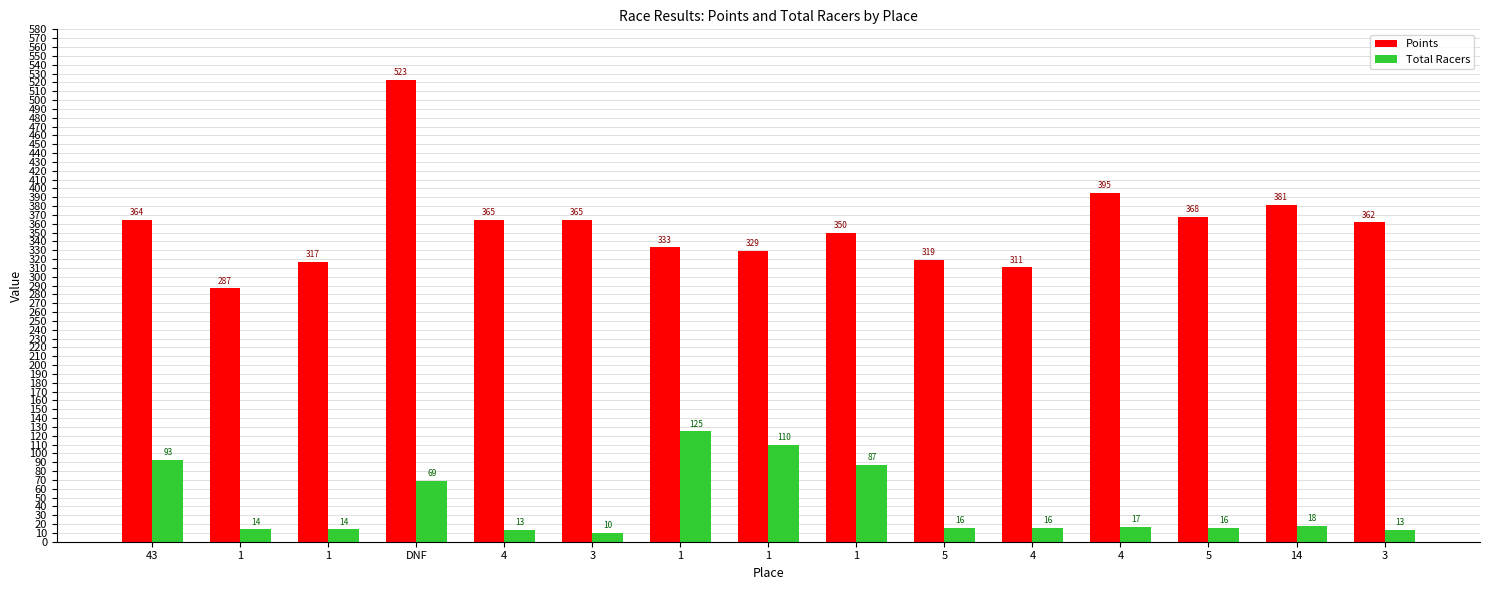

The Points series shows 221.9 at 1. True or false?

False